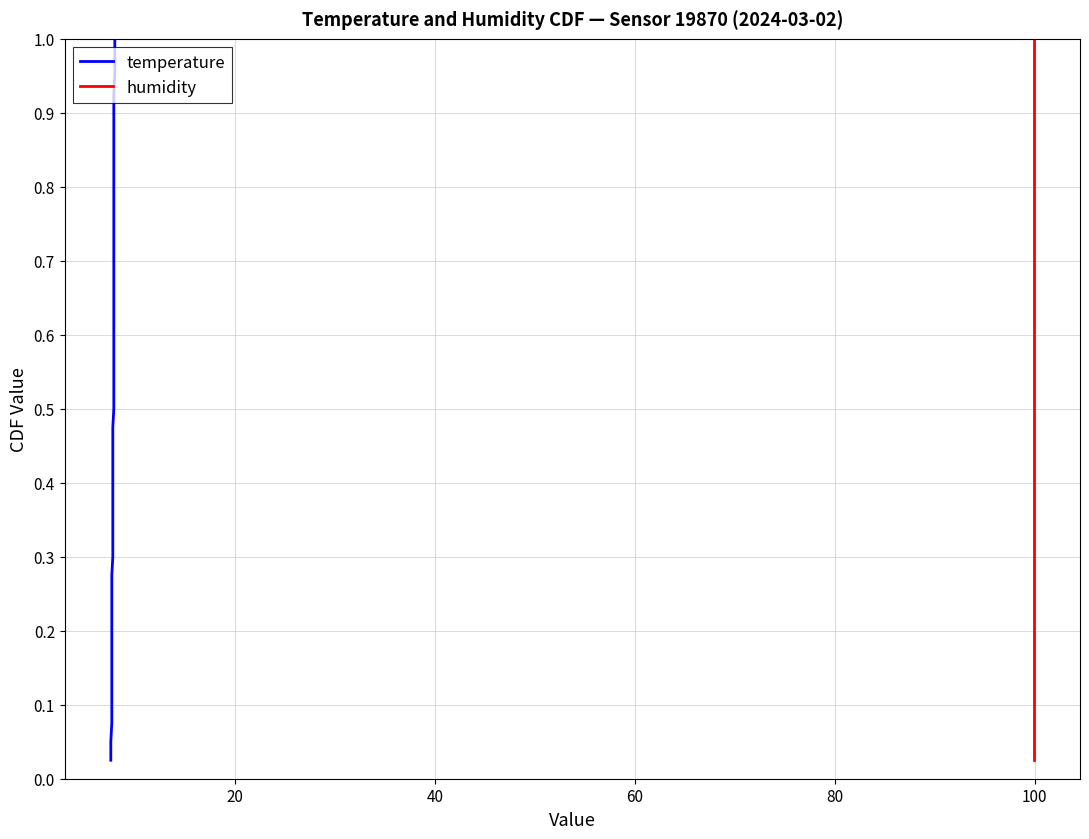

Is the value of humidity at 17 greater than the value of temperature at 40?

Yes